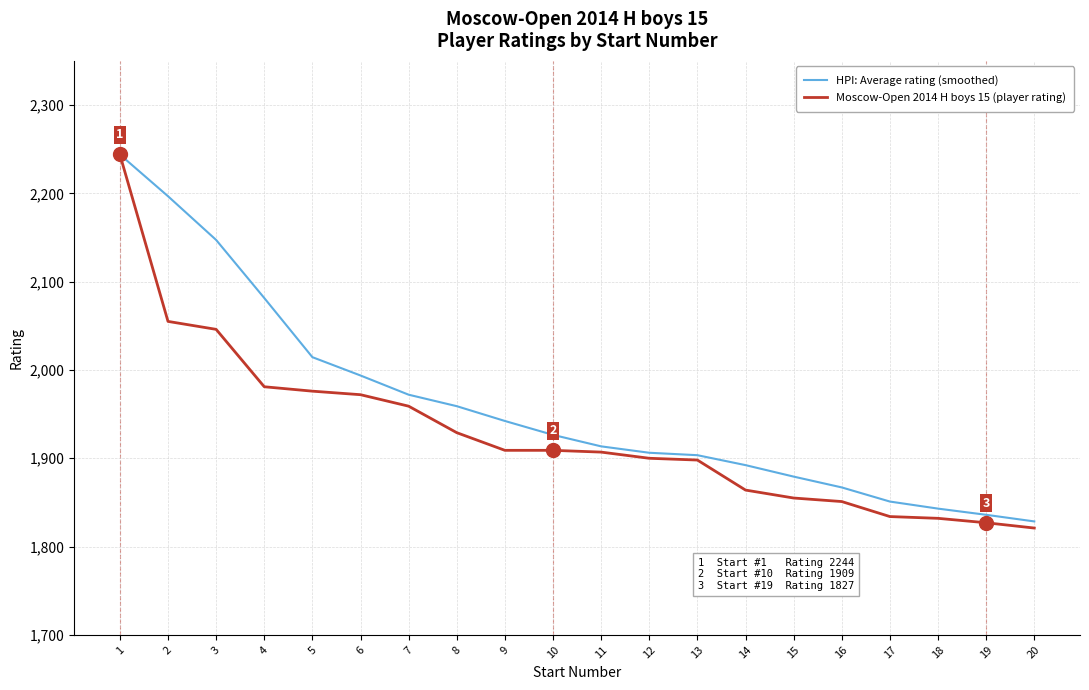

List the series in order of their overall mean, highest first.

HPI: Average rating (smoothed), Moscow-Open 2014 H boys 15 (player rating)